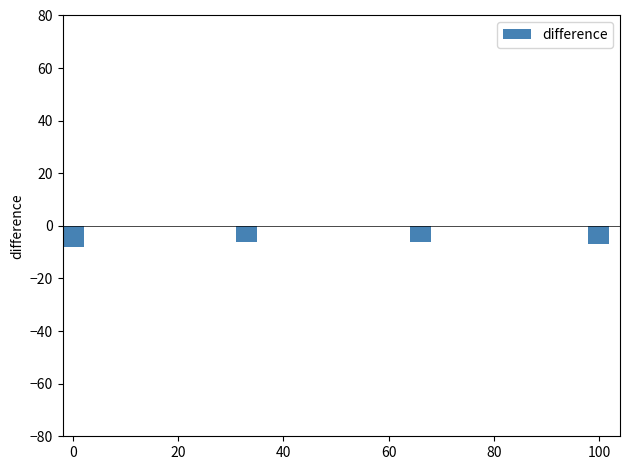

The value at 100 is -7. True or false?

True